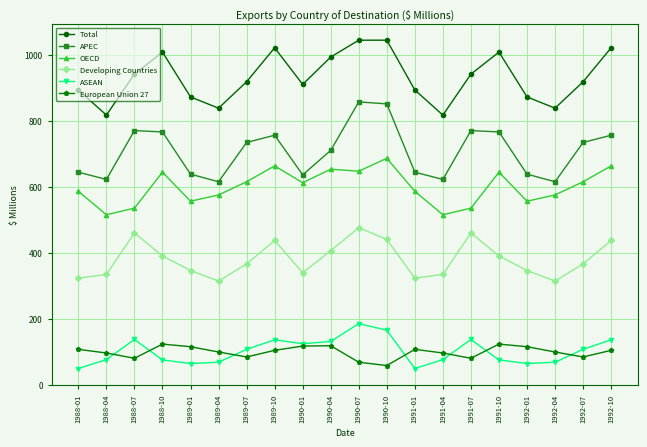

What value does the ASEAN series have at 1988-07?

137